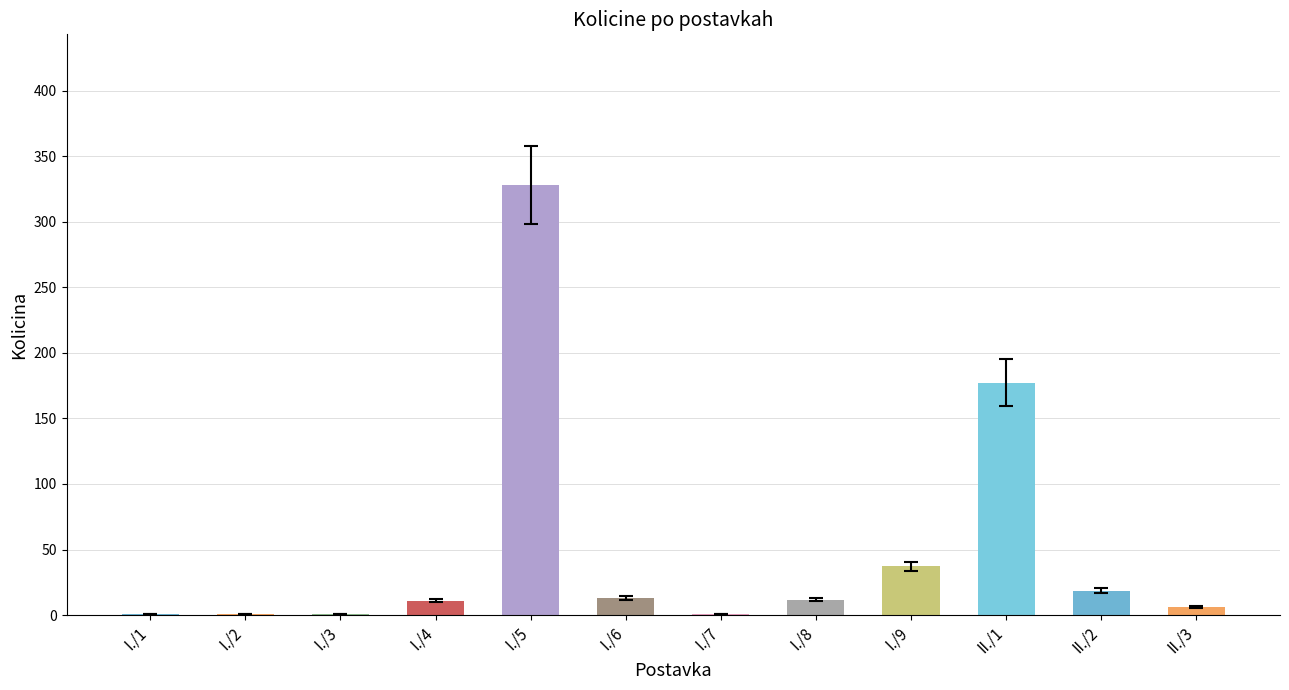

The value at I./4 is 11.0. True or false?

True